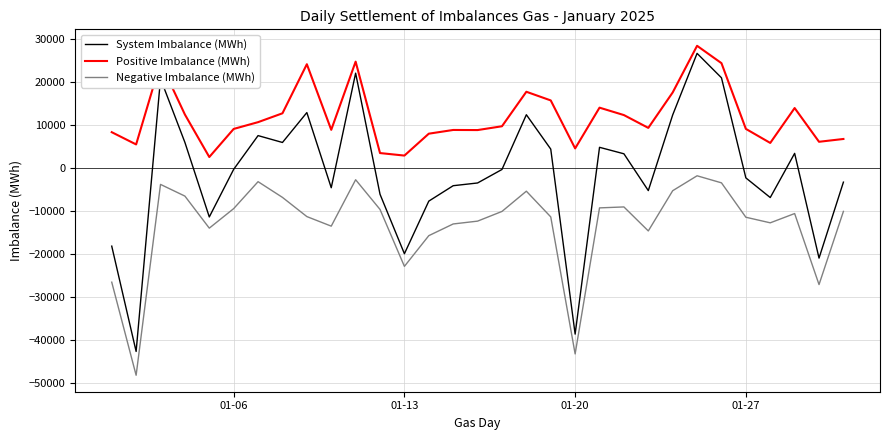

Which series has the largest range (max minus min)?

System Imbalance (MWh)